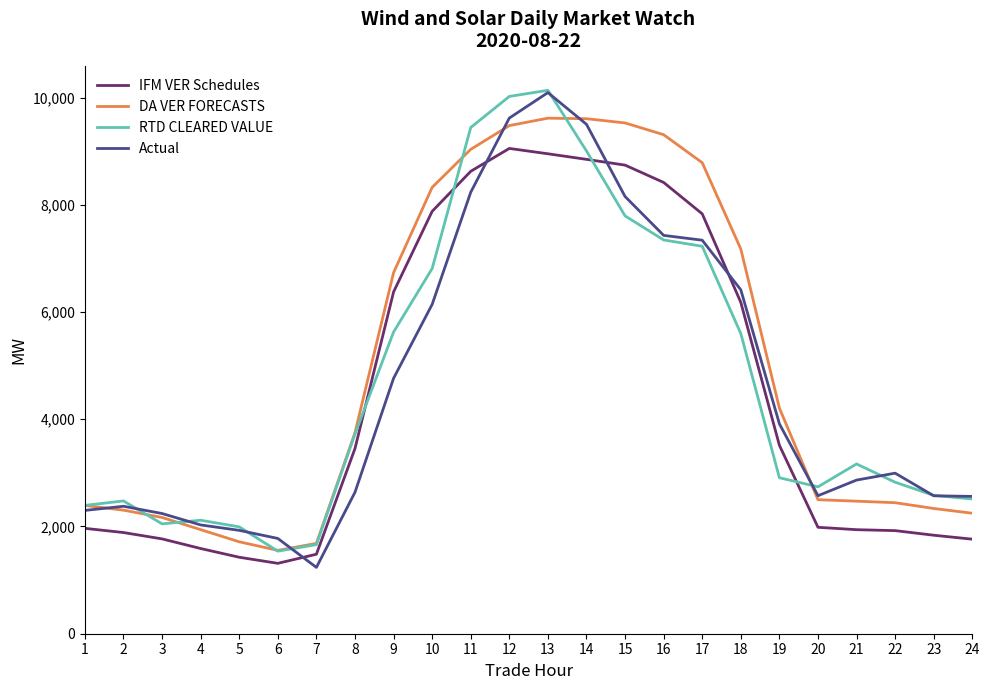

The value of DA VER FORECASTS at 23 is 2336.1. True or false?

True